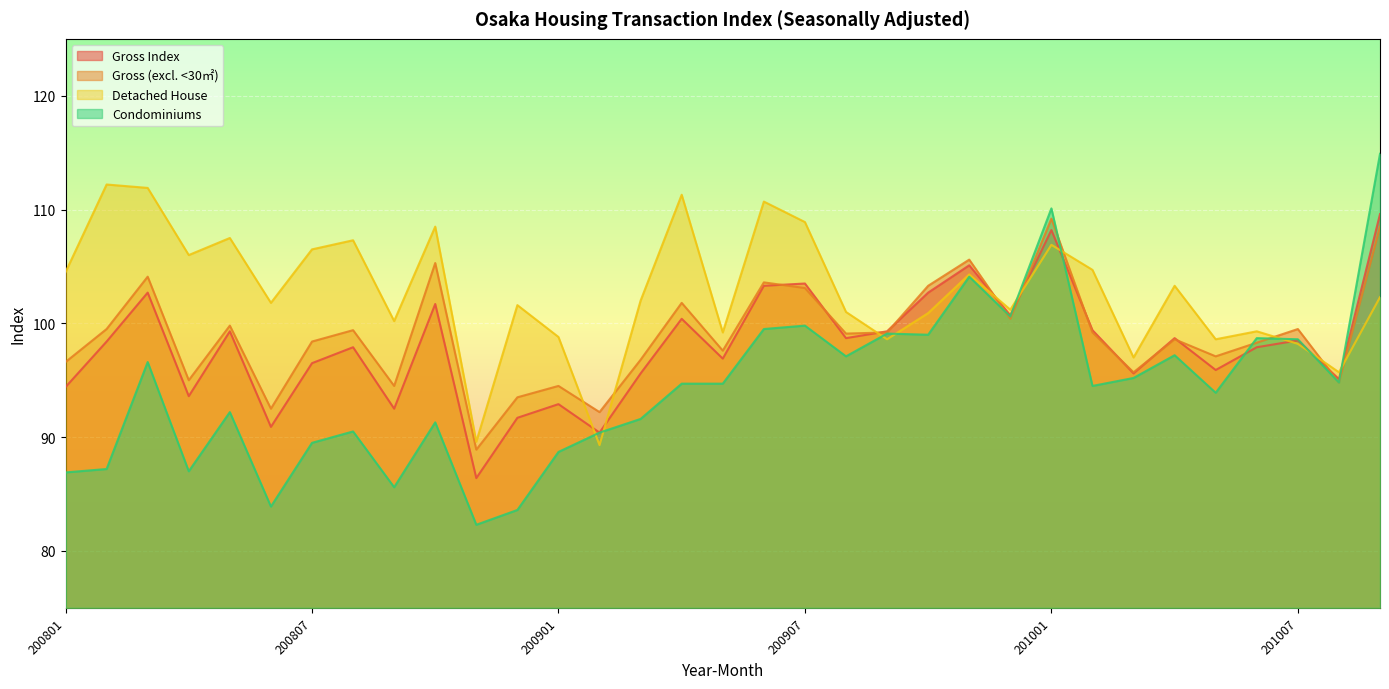

How many data points in Detached are above 102?

16